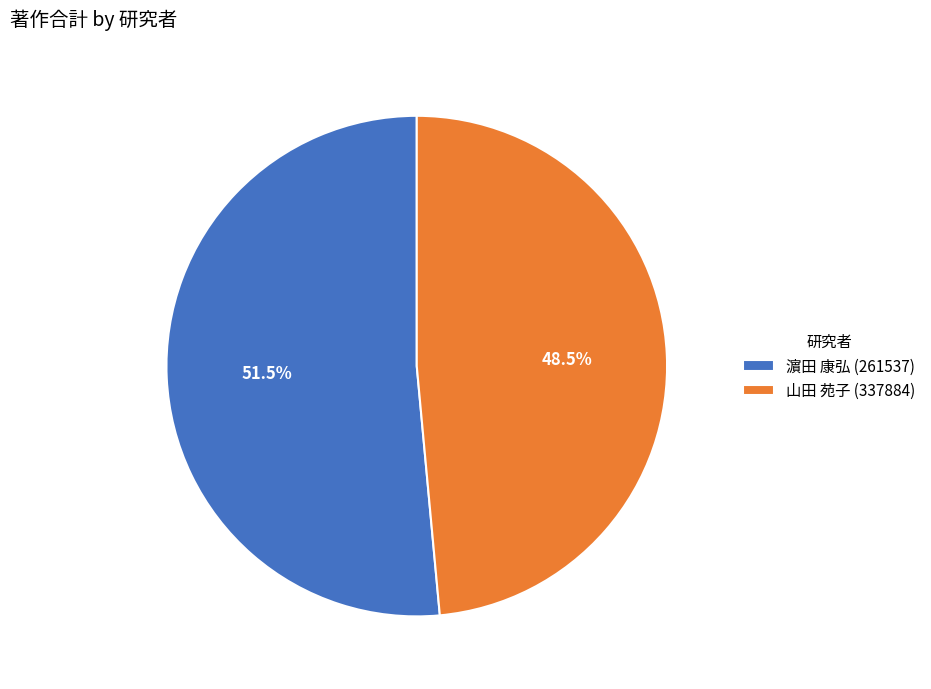

What is the ratio of the value at 濵田 康弘 (261537) to the value at 山田 苑子 (337884)?

1.1